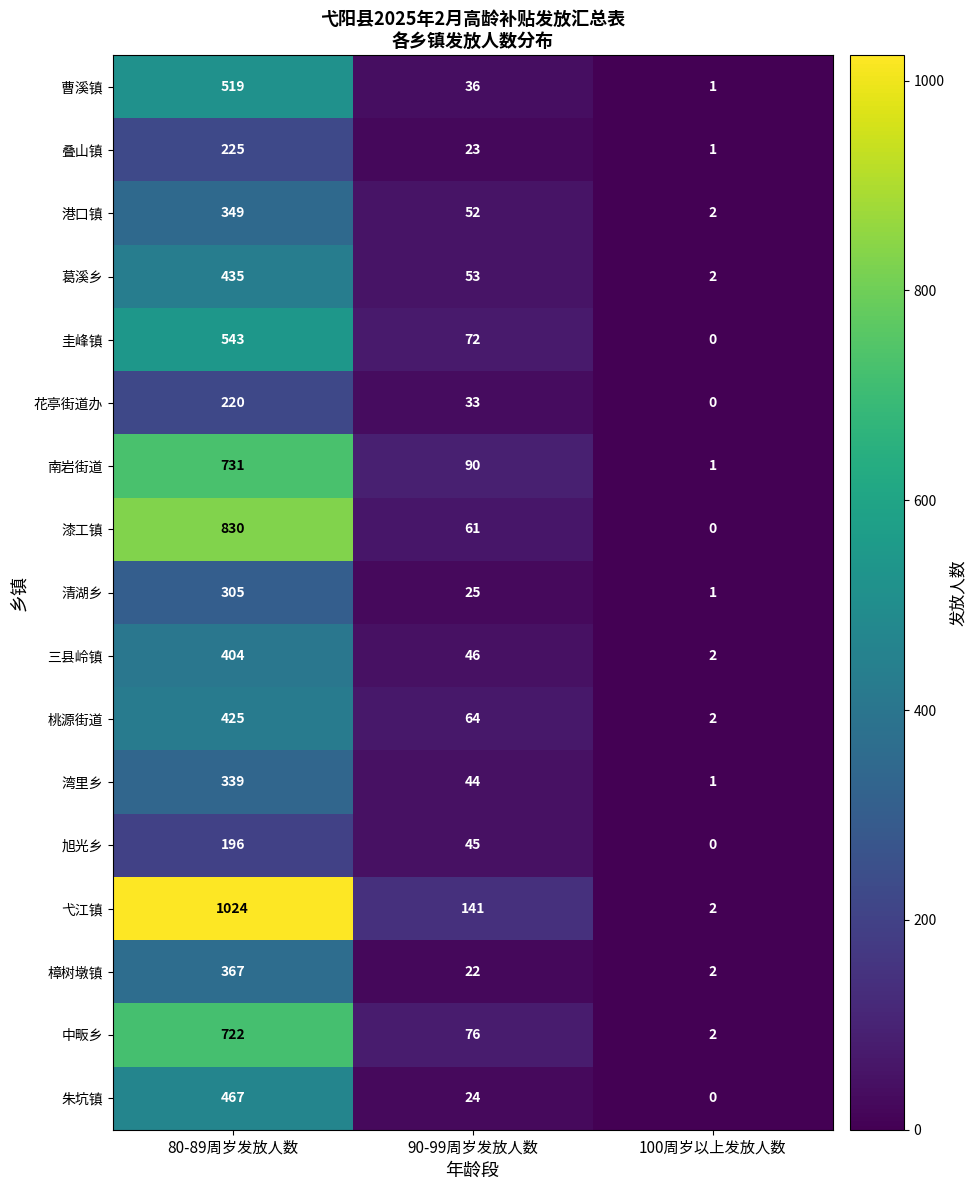

Which series has the largest total across all categories?

弋江镇